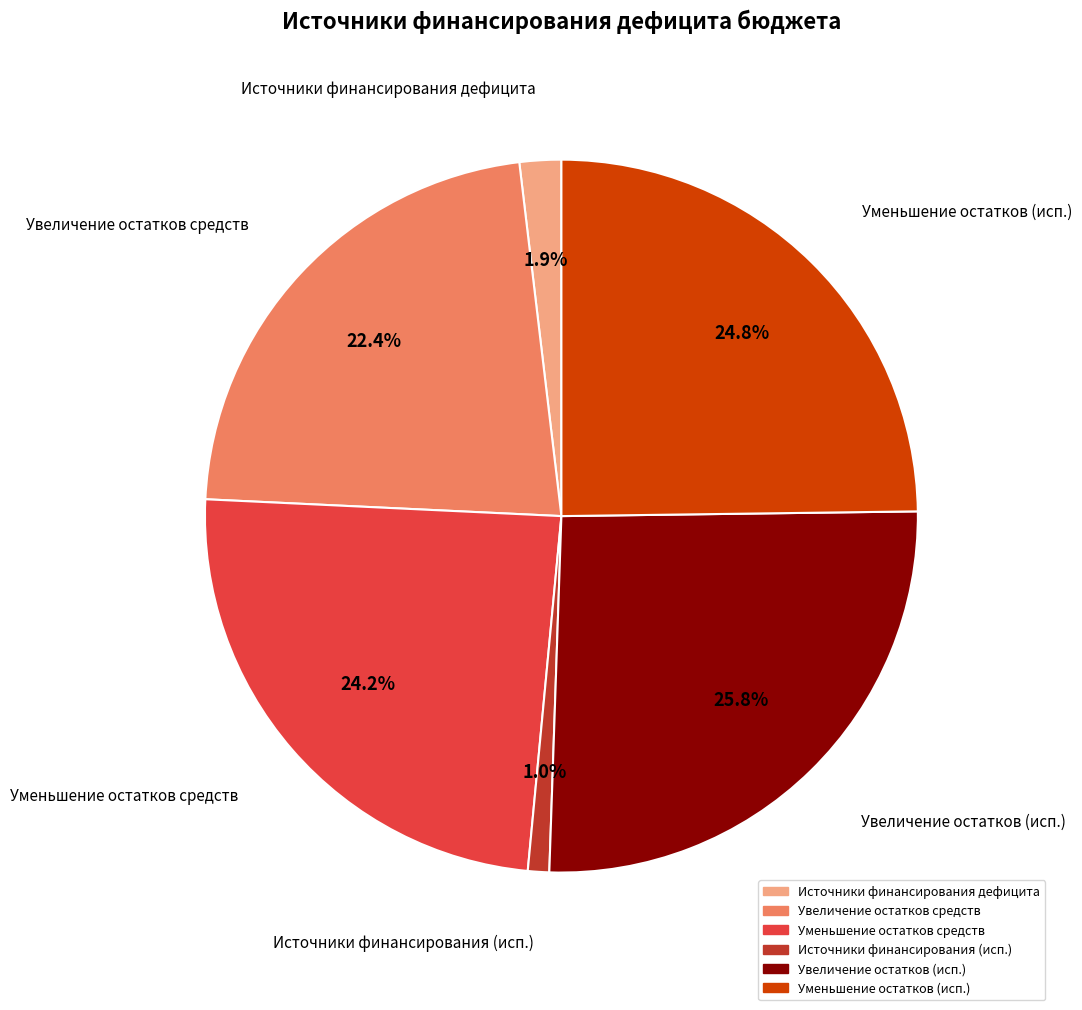

Is there any slice that represents more than half of the pie?

No